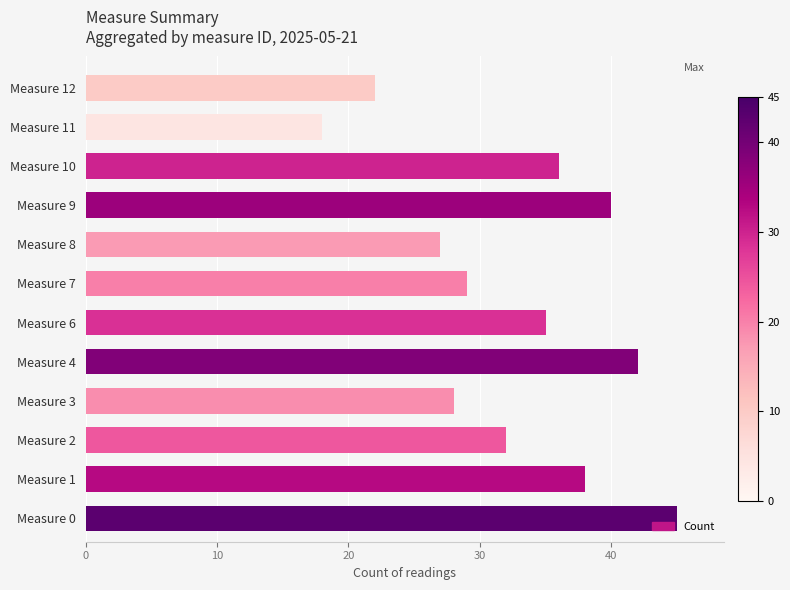

Between Measure 2 and Measure 4, which is larger?

Measure 4